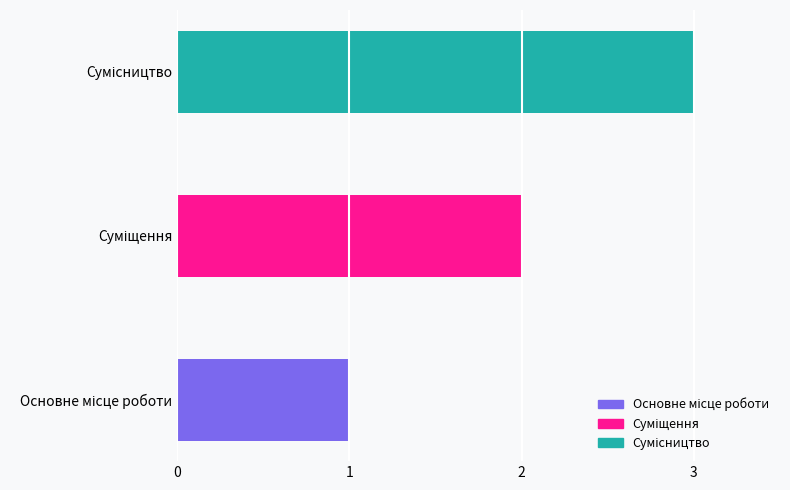

What is the smallest value displayed?

1